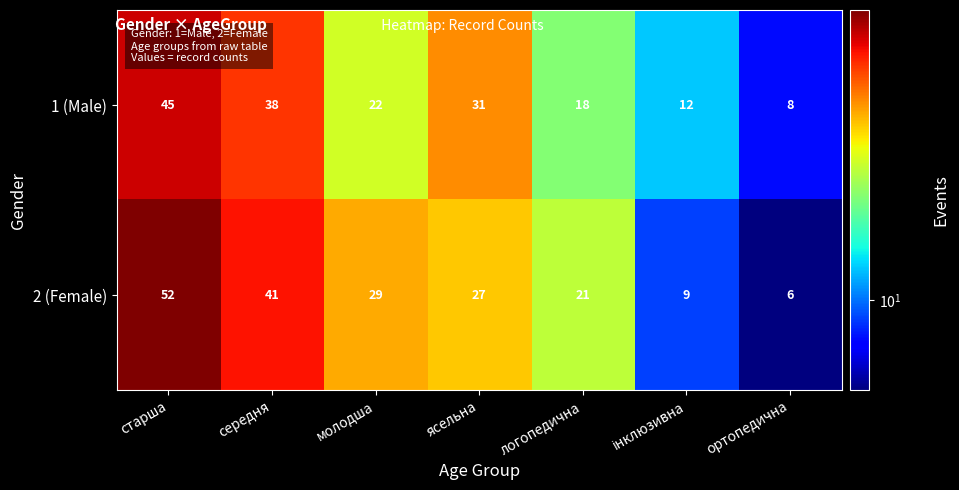

Which category has the highest value across all series?

старша